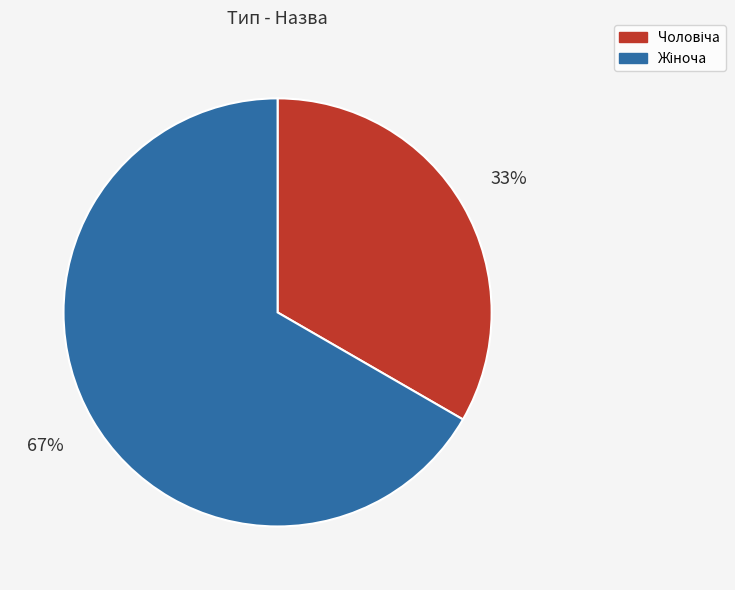

Is there any slice that represents more than half of the pie?

Yes